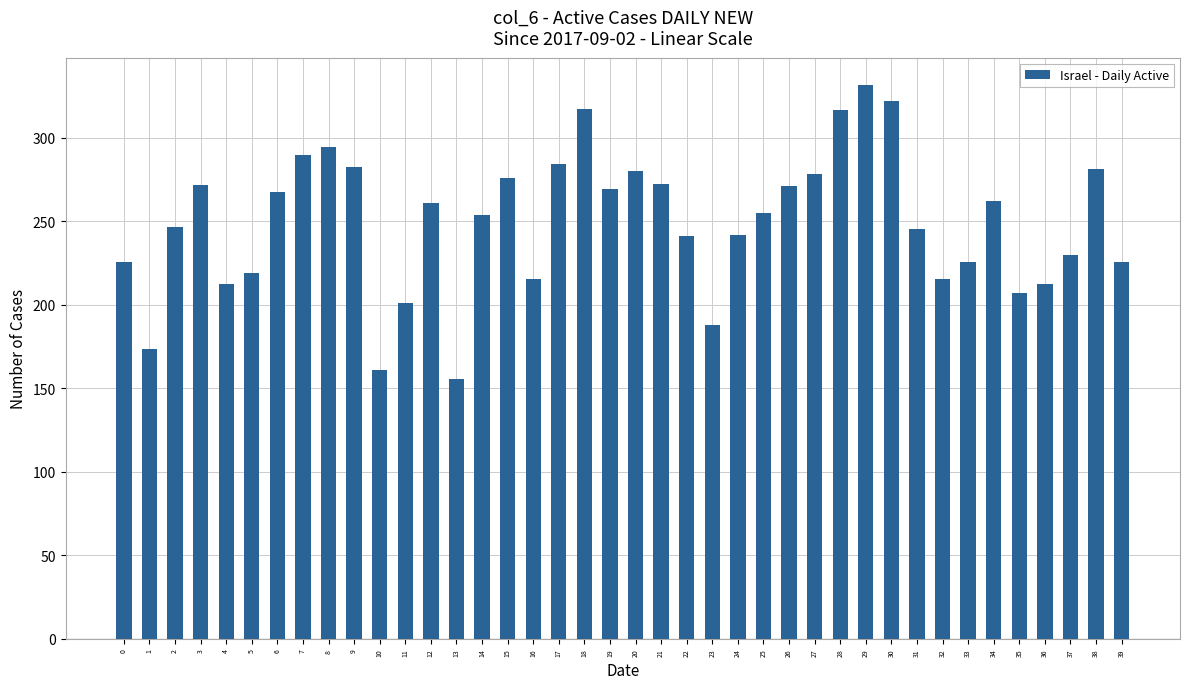

What is the ratio of the value at 21 to the value at 15?

1.0